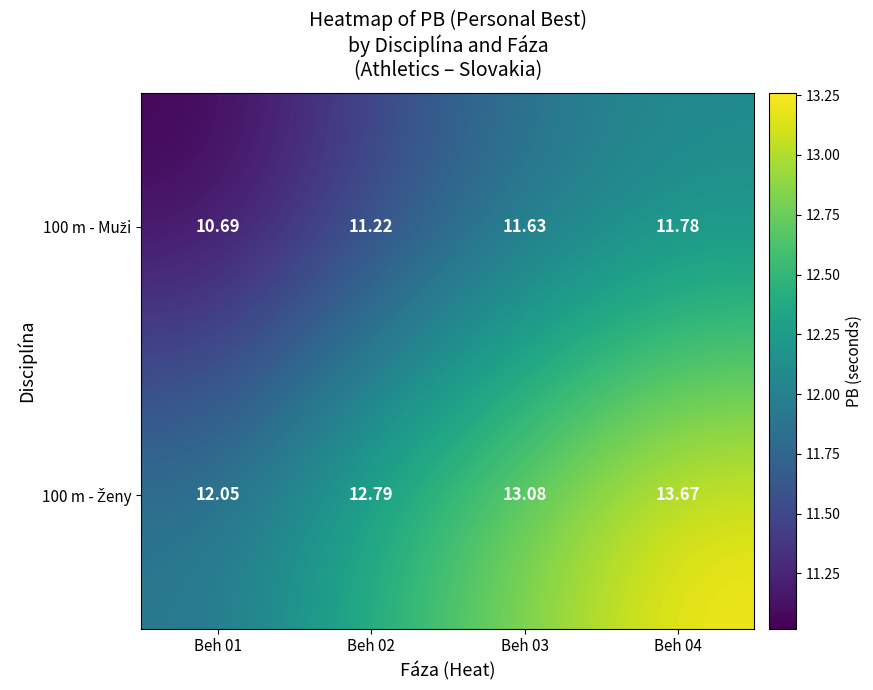

Between Beh 01 and Beh 03, which series saw the biggest shift?

100 m - Ženy